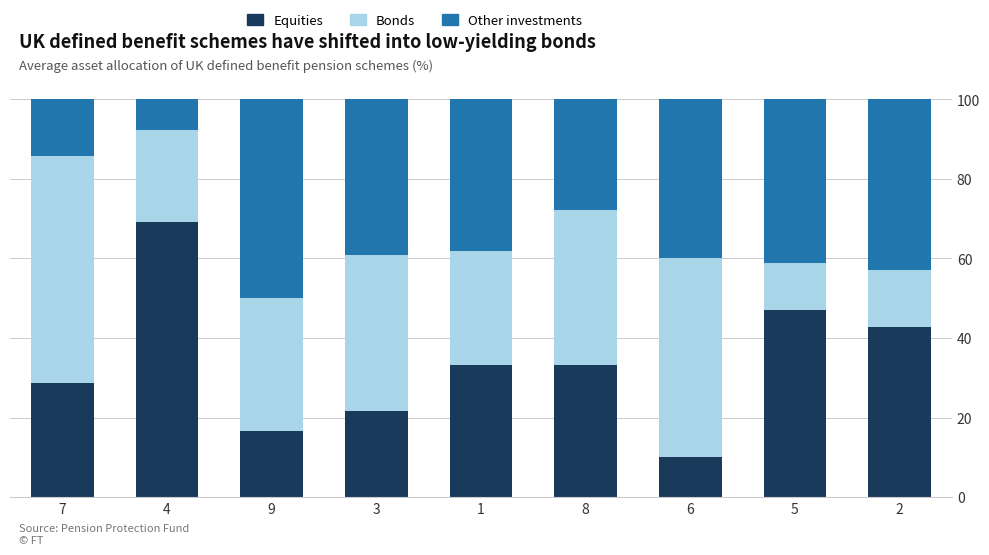

What is the sum of the Equities values at 5 and 4?

116.3